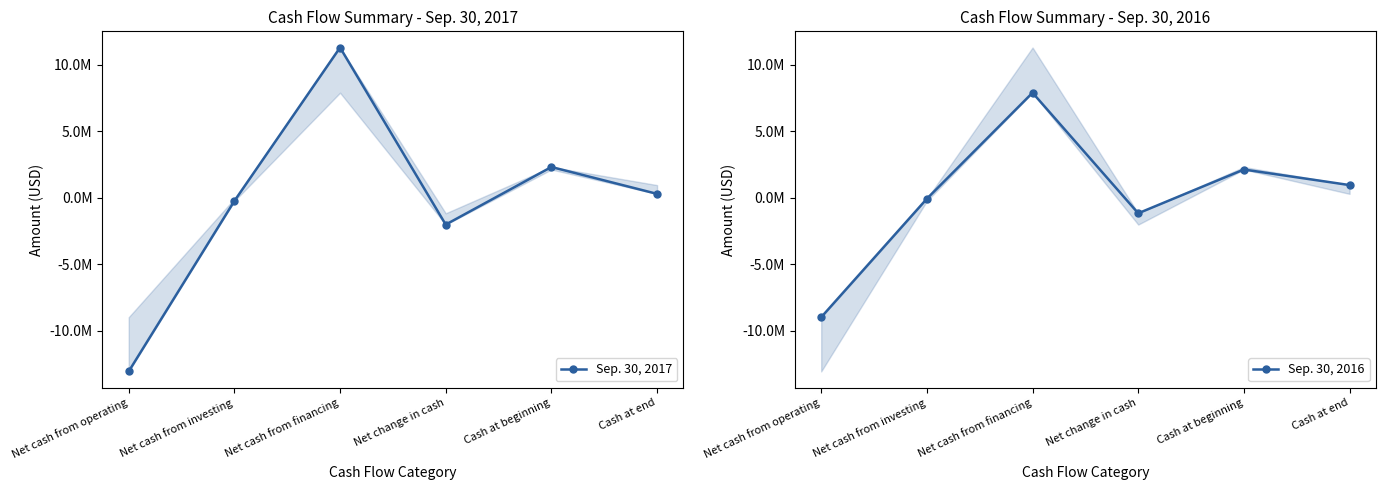

True or false: Sep. 30, 2017 has more than 0 interior local peaks.

True